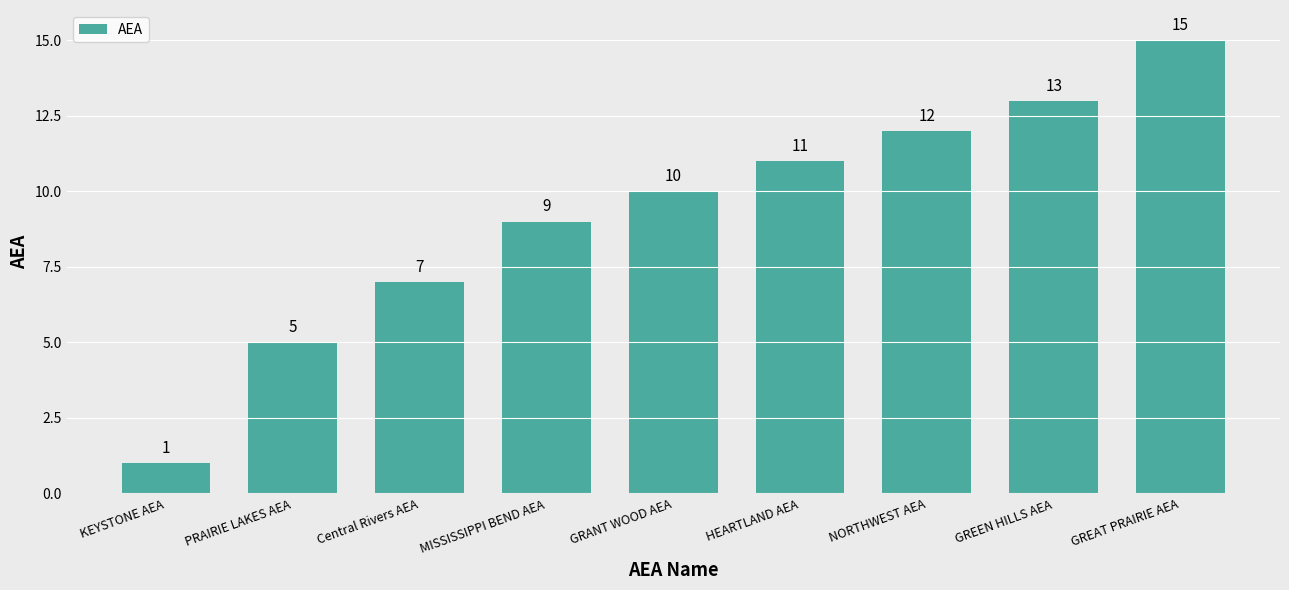

What is the smallest value displayed?

1